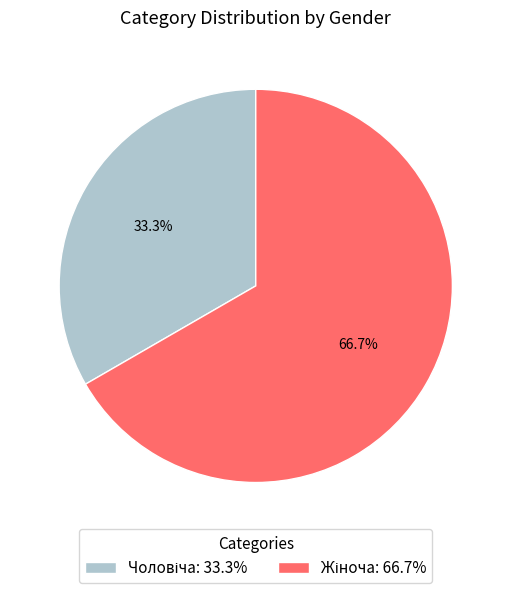

Does any single category account for the majority?

Yes